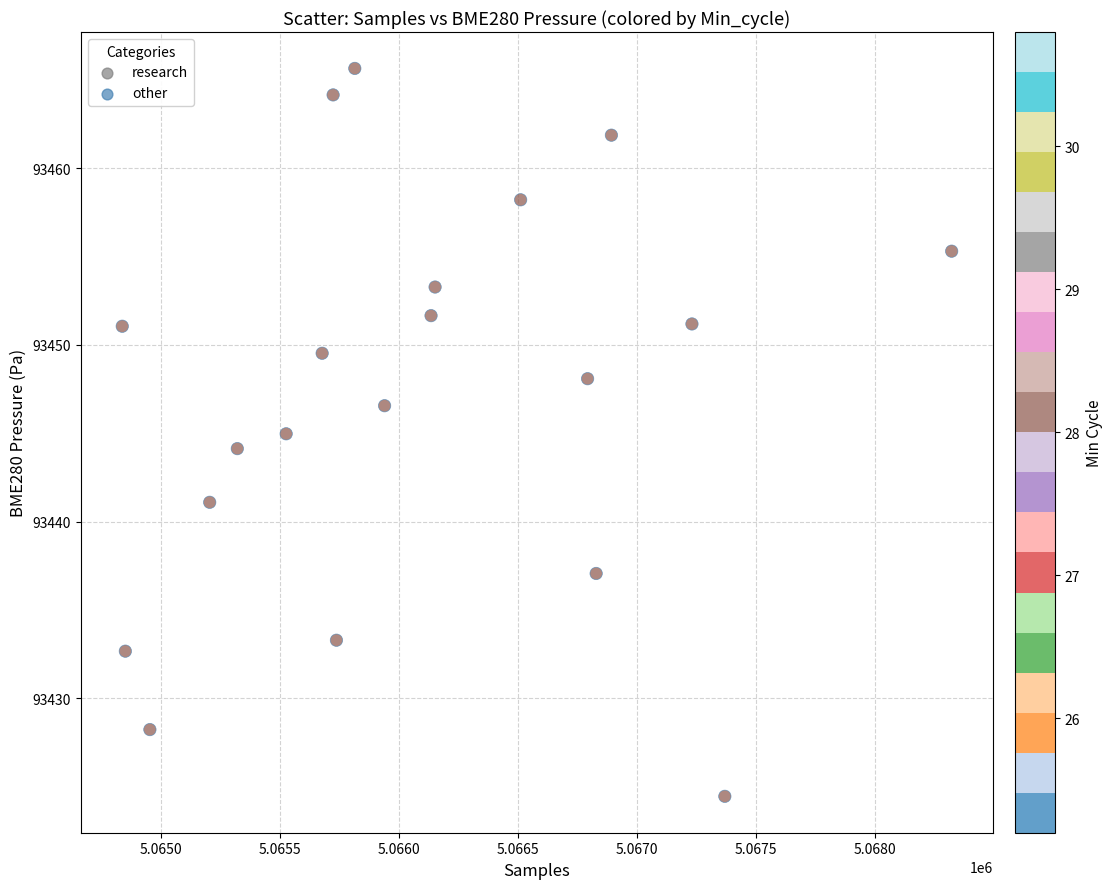

What is the range of X values (max minus min)?

3481.0